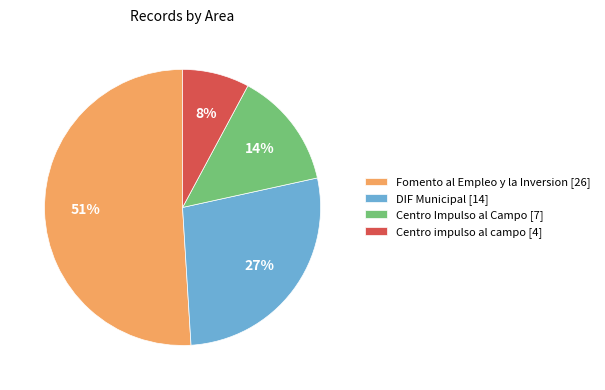

Is it true that Fomento al Empleo y la Inversion is 59% of the pie?

False